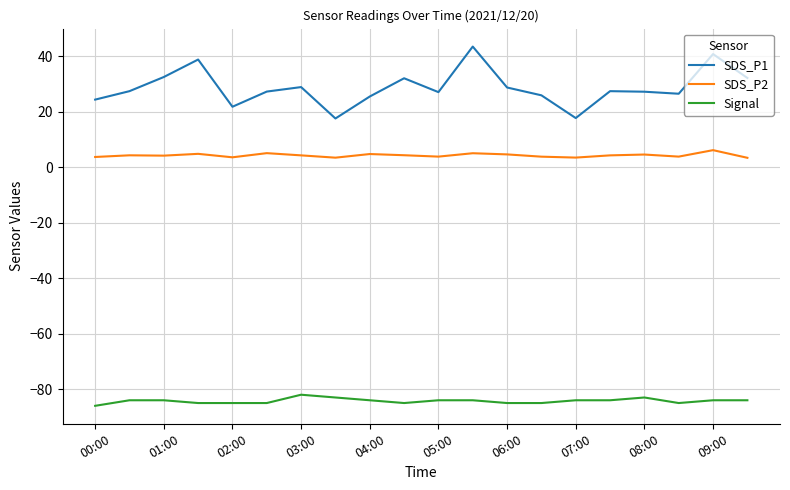

Count the number of data series in this chart.

3